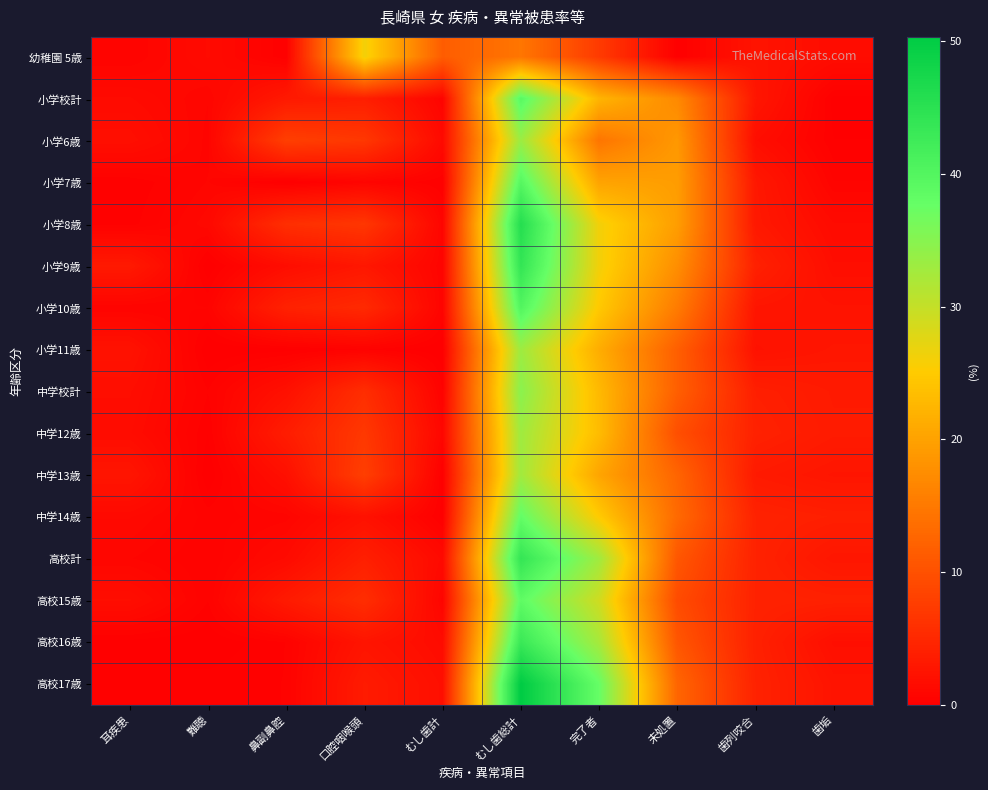

What is the maximum value shown in the chart?

50.3